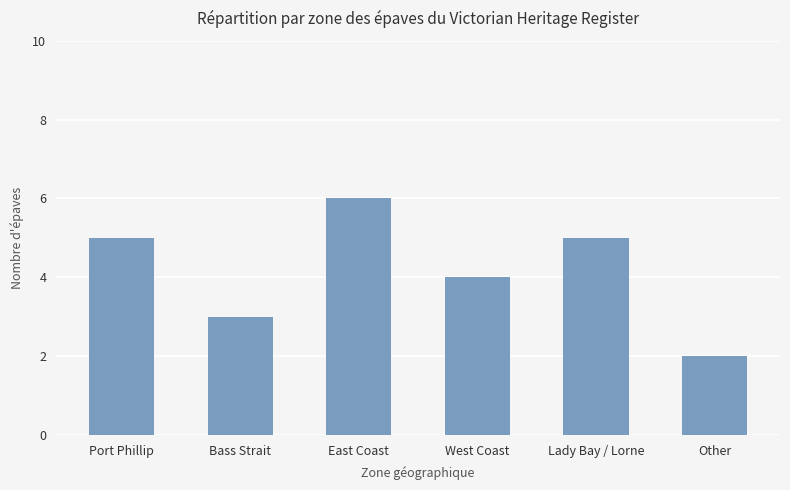

How many values are below 5?

3